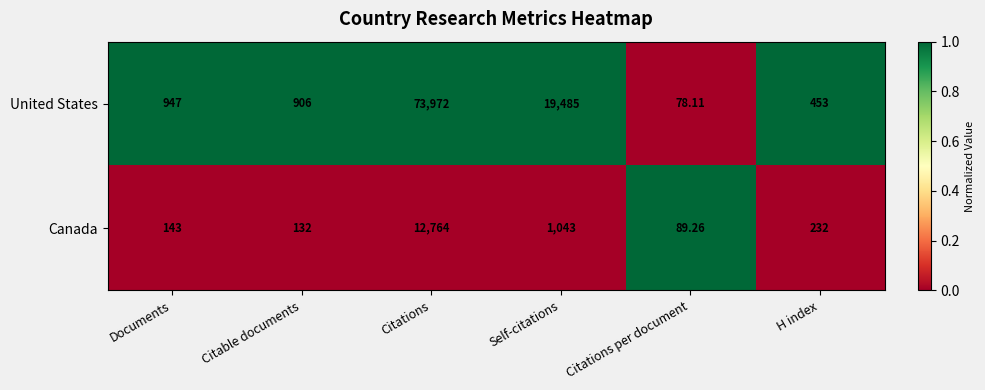

Where does the Canada series first go above 232?

Citations